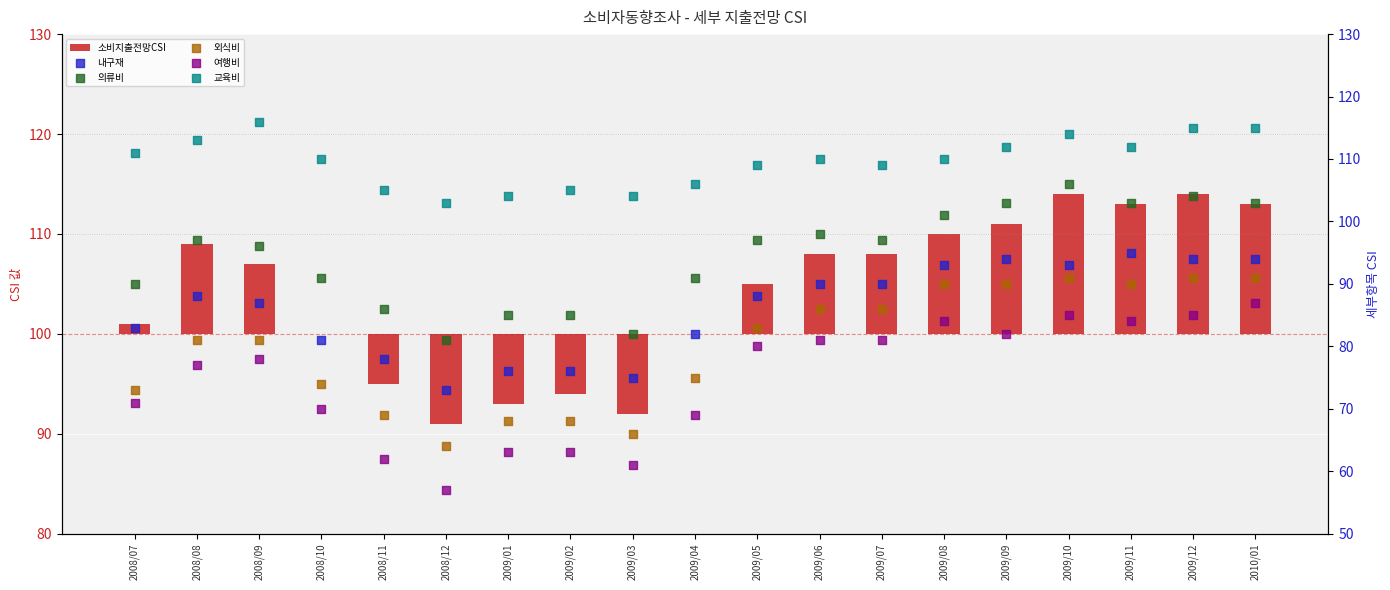

At which category is the sum across all series the highest?

2009/10